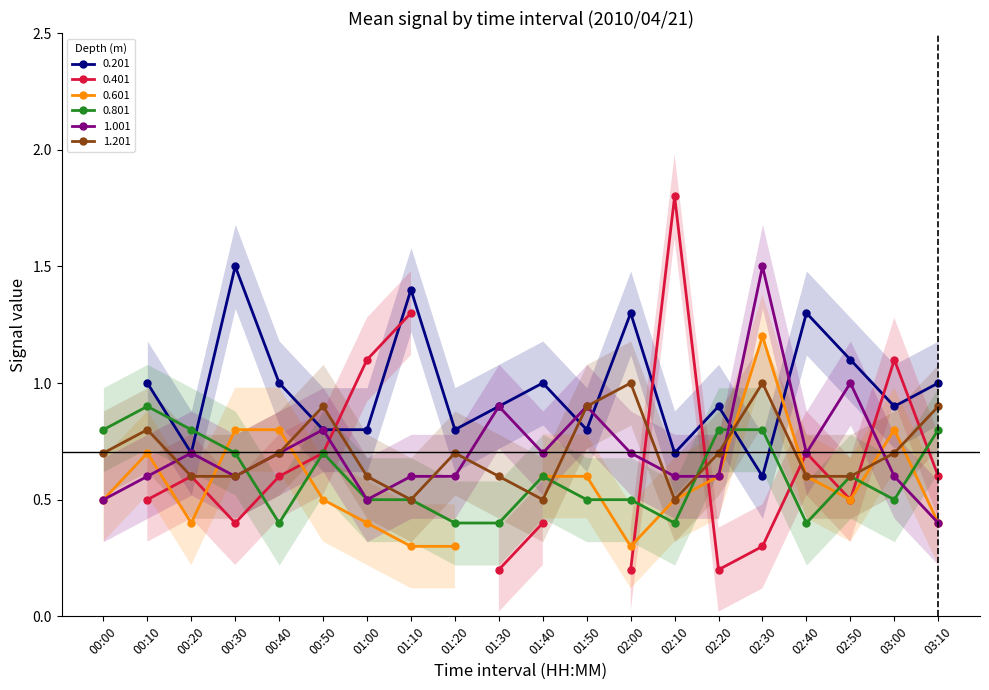

Where is the first local maximum for 0.801?

00:10